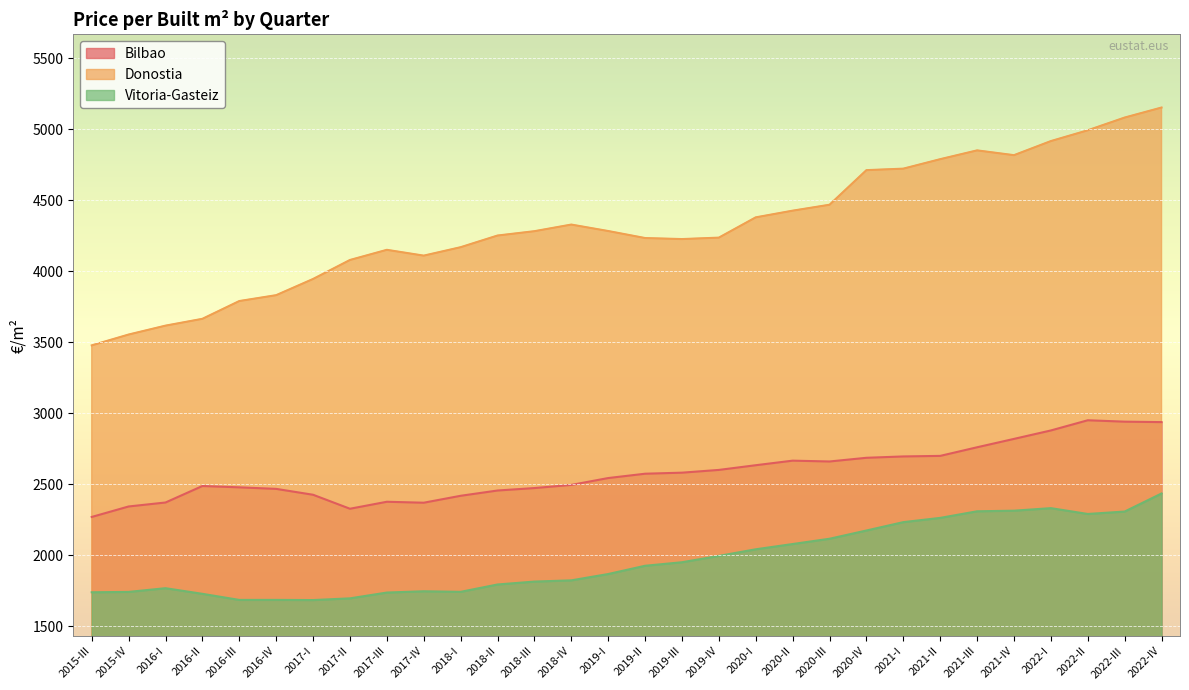

True or false: Vitoria-Gasteiz has a value of 3254.3 at 2022-III.

False